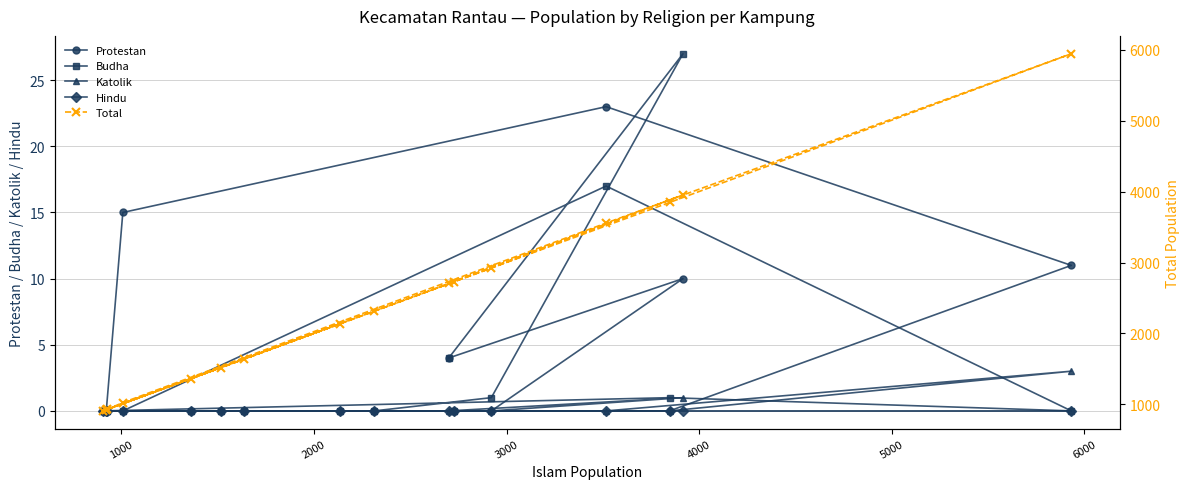

Which series has the largest range (max minus min)?

Total